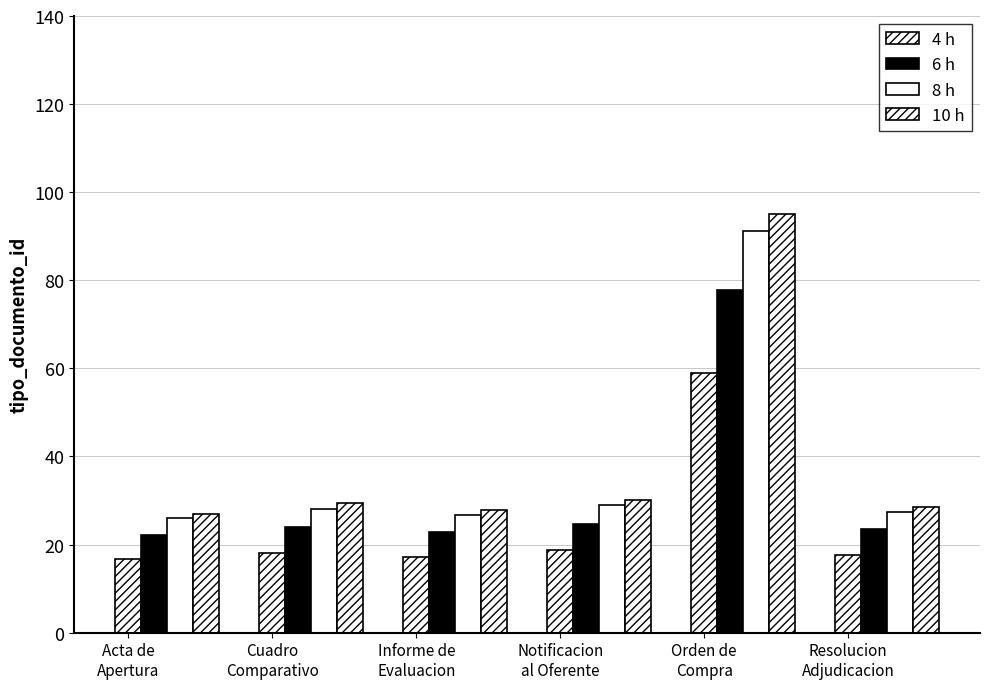

How many bars are there in each group?

4